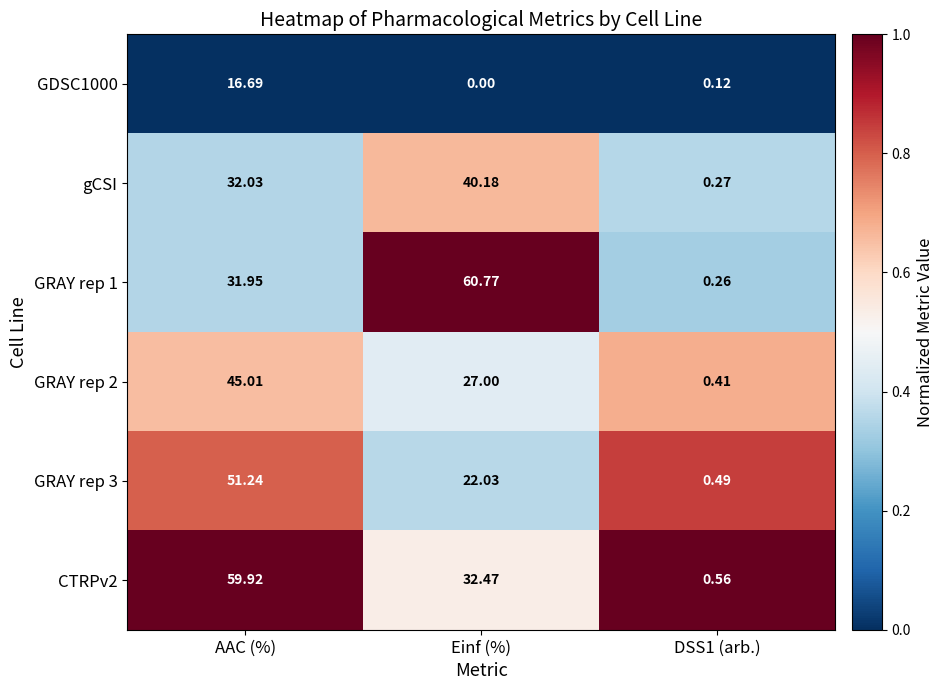

Rank the series by their maximum value, from highest to lowest.

GRAY rep 1, CTRPv2, GRAY rep 3, GRAY rep 2, gCSI, GDSC1000